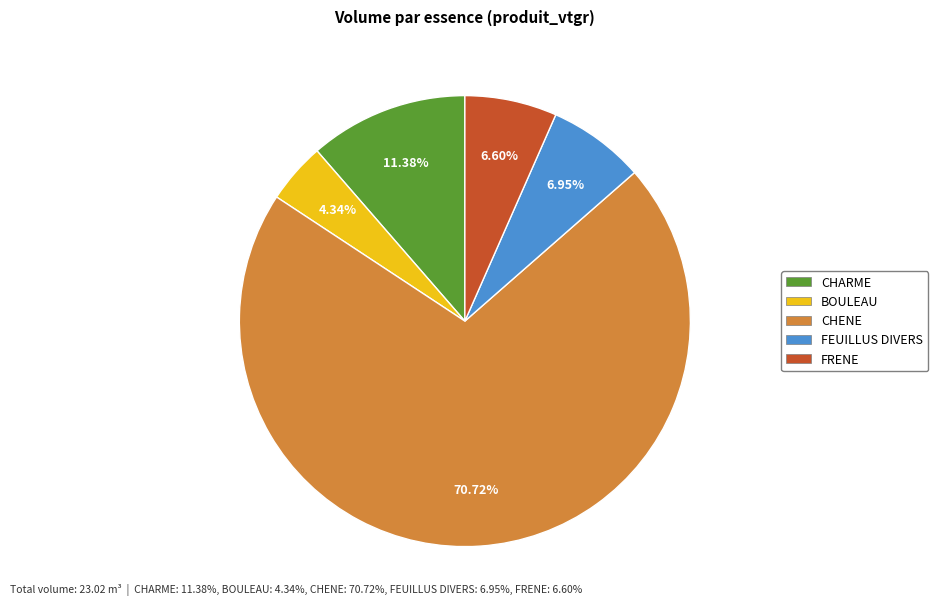

Which slice is the largest?

CHENE